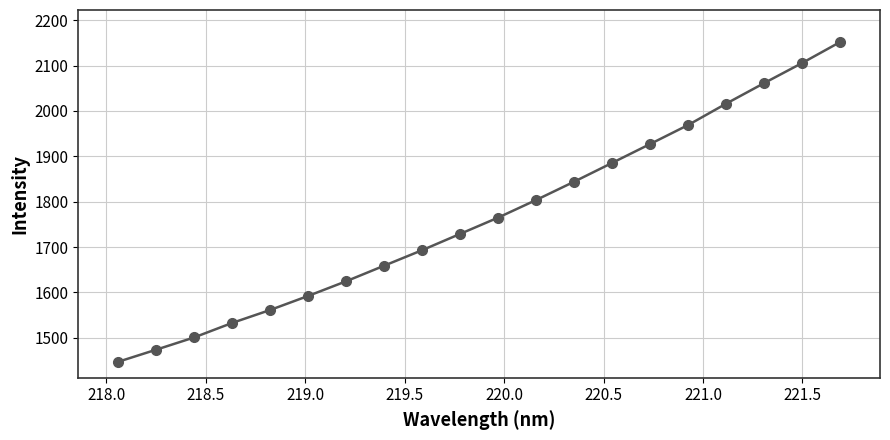

What is the value of the 6th point from the left?

1592.3